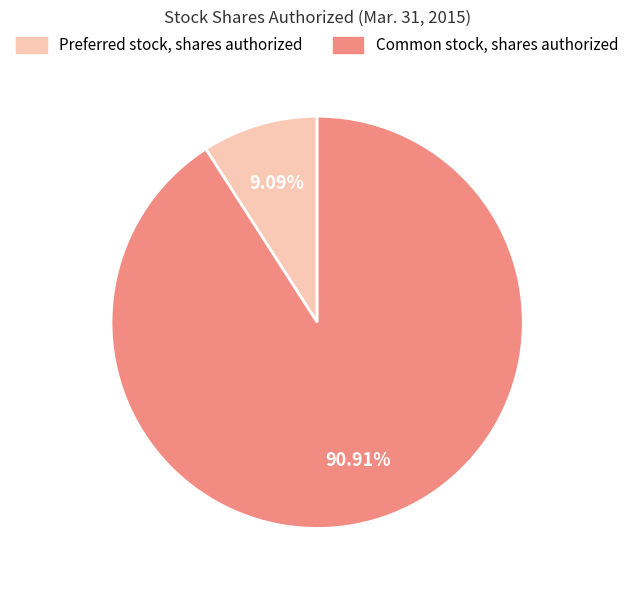

What is the smallest slice in the pie chart?

Preferred stock, shares authorized